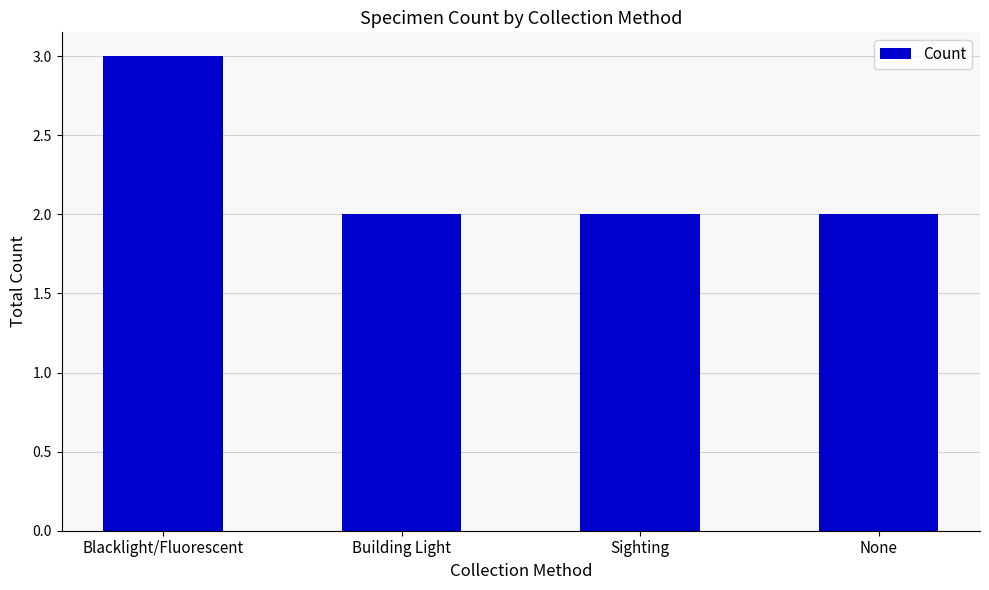

What value does the data have at Building Light?

2